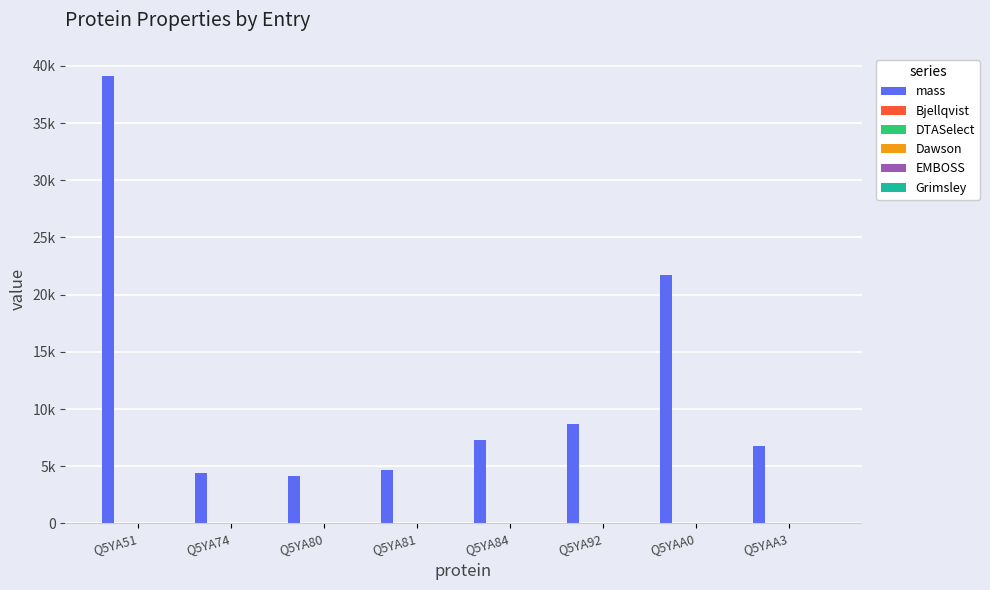

Are the bars horizontal?

No